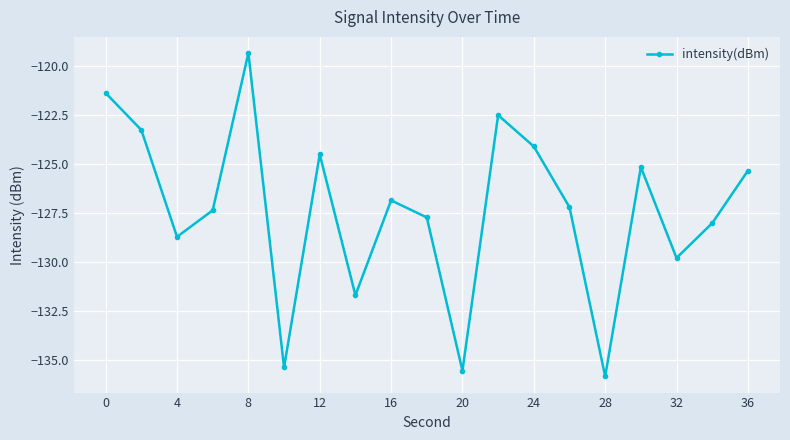

What is the value of the 12th point from the left?

-122.5